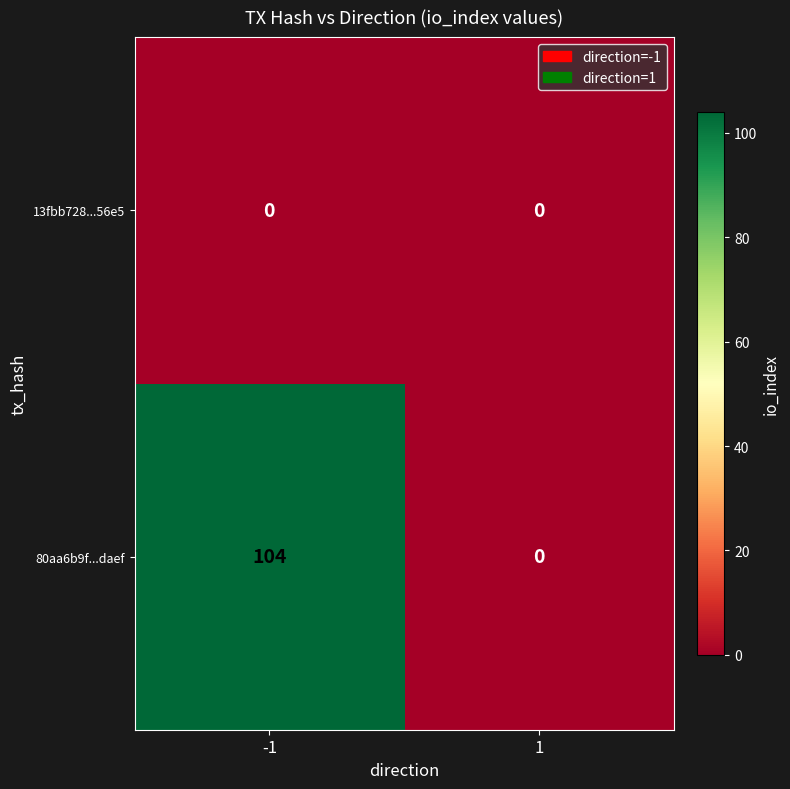

How many series are shown in this chart?

2